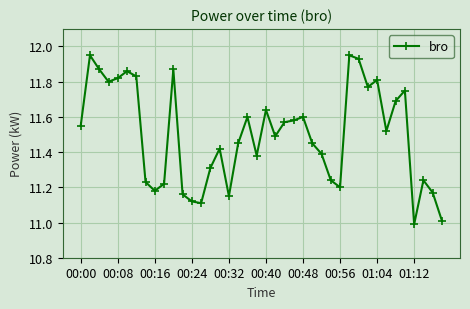

True or false: the data has more than 0 interior local peaks.

True